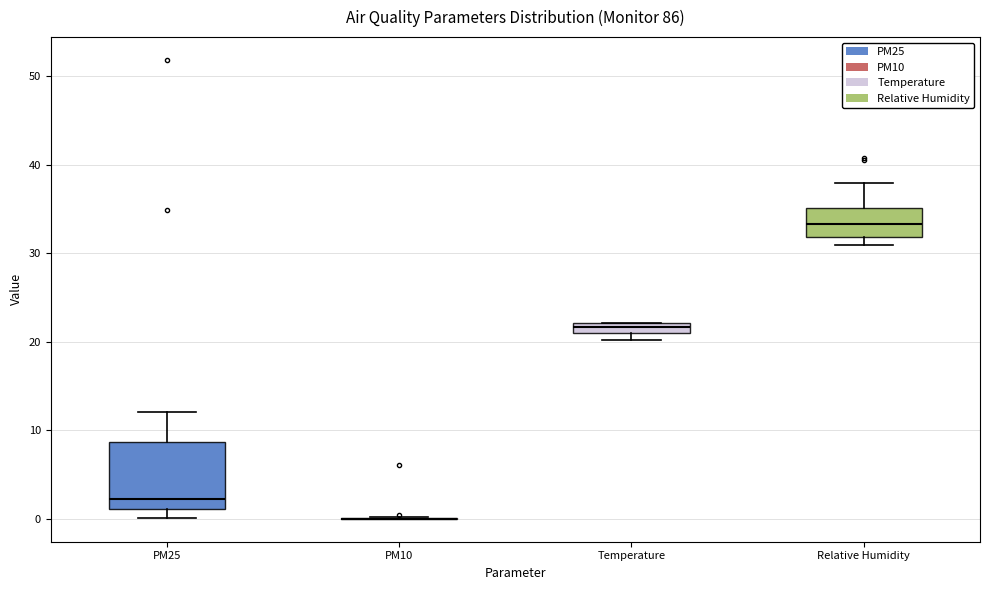

Which box is the tallest, from its lower edge to its upper edge?

PM25